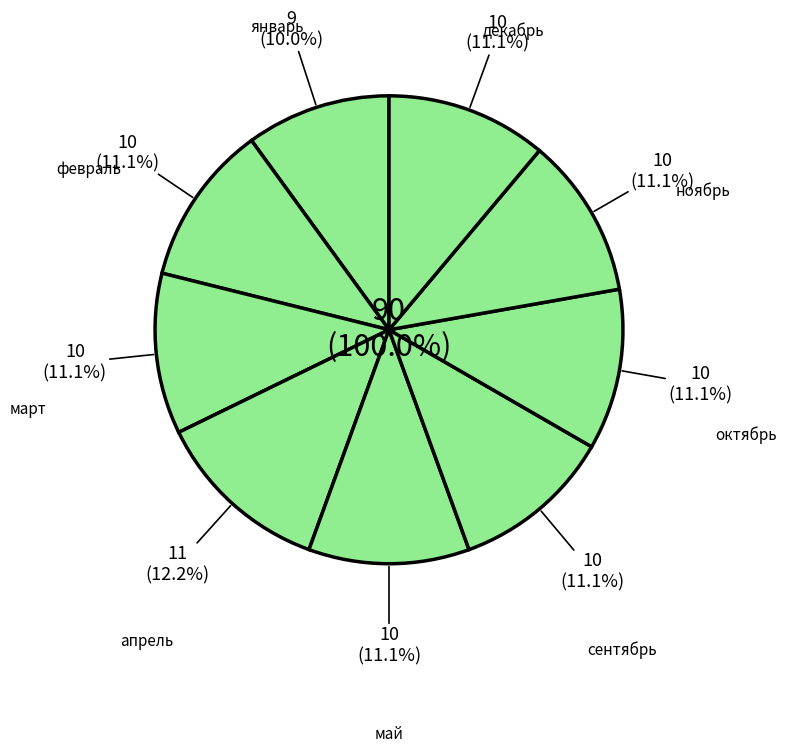

To the nearest percent, what is the difference between the largest and smallest slice percentages?

2%